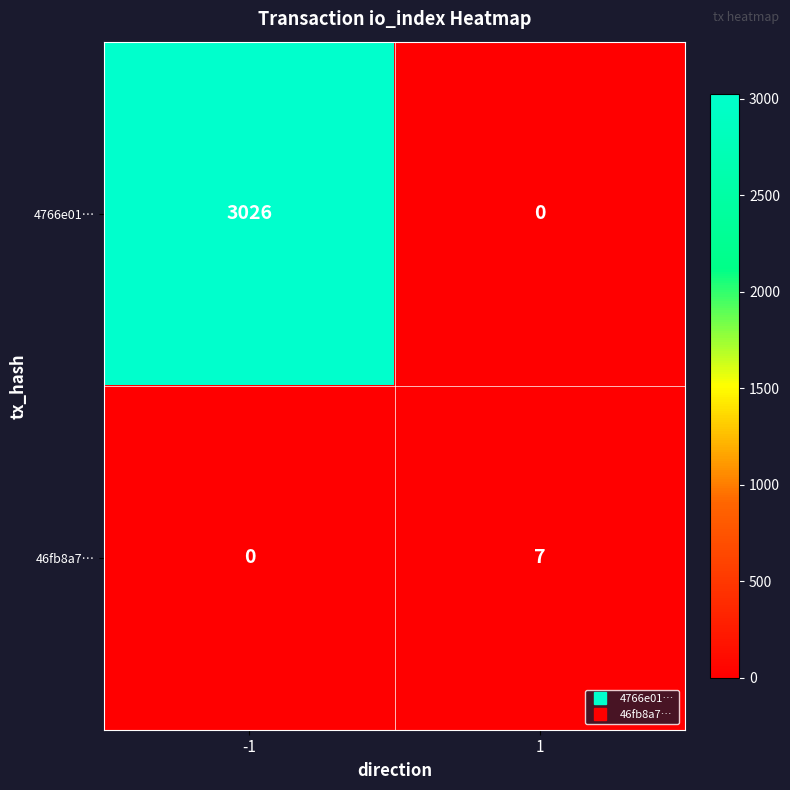

How many data points does each series have?

2